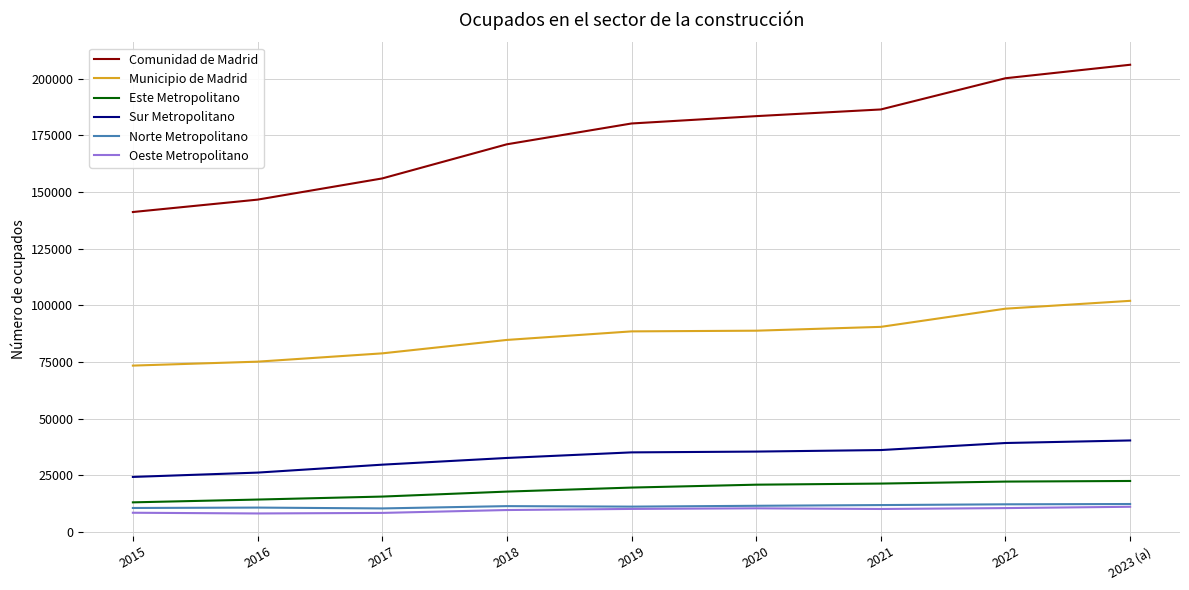

True or false: Sur Metropolitano and Municipio de Madrid cross at least once.

False